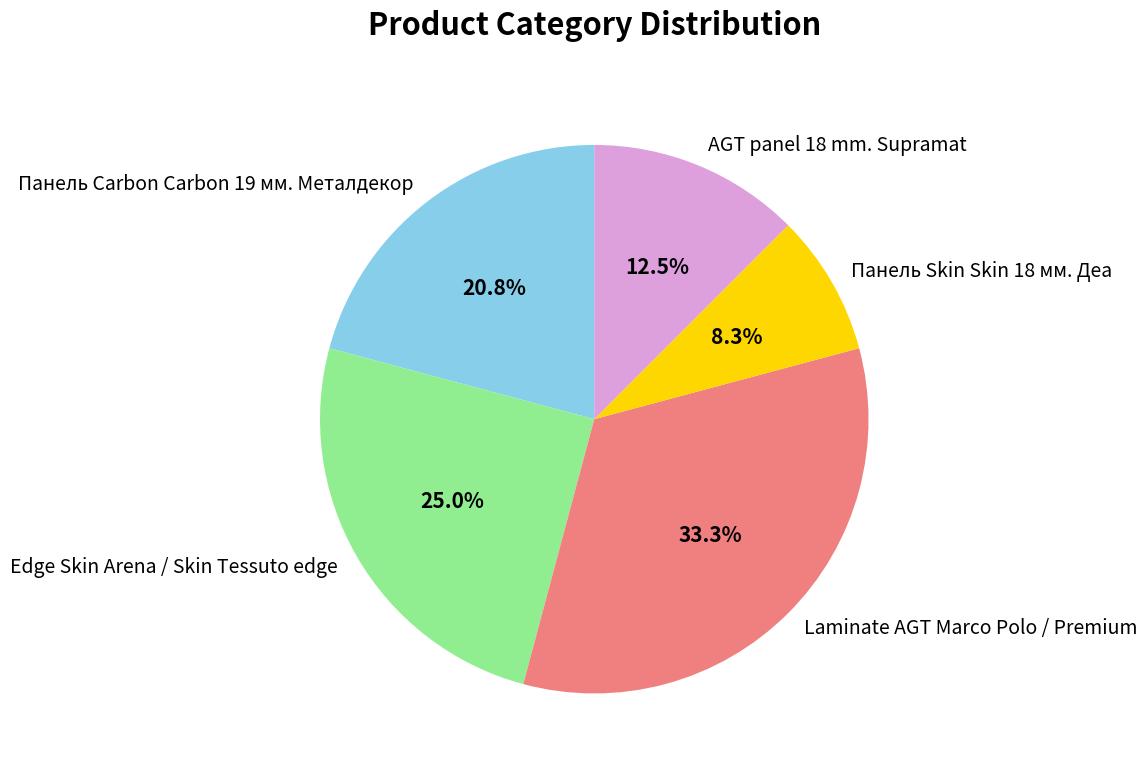

To the nearest percent, what portion does Edge Skin Arena / Skin Tessuto edge represent?

25%